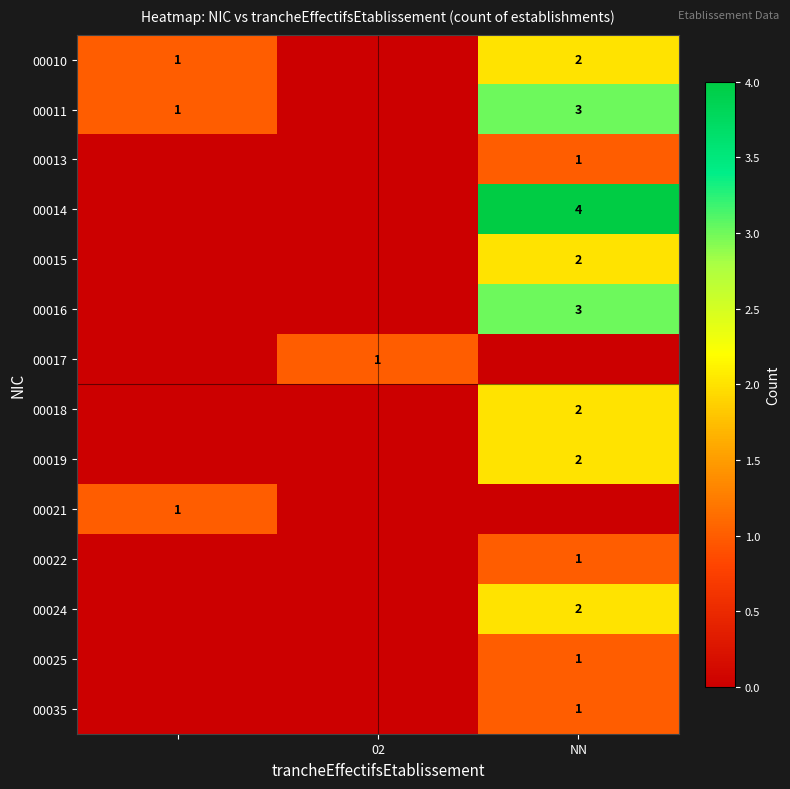

True or false: 00014 has a value of 6 at NN.

False